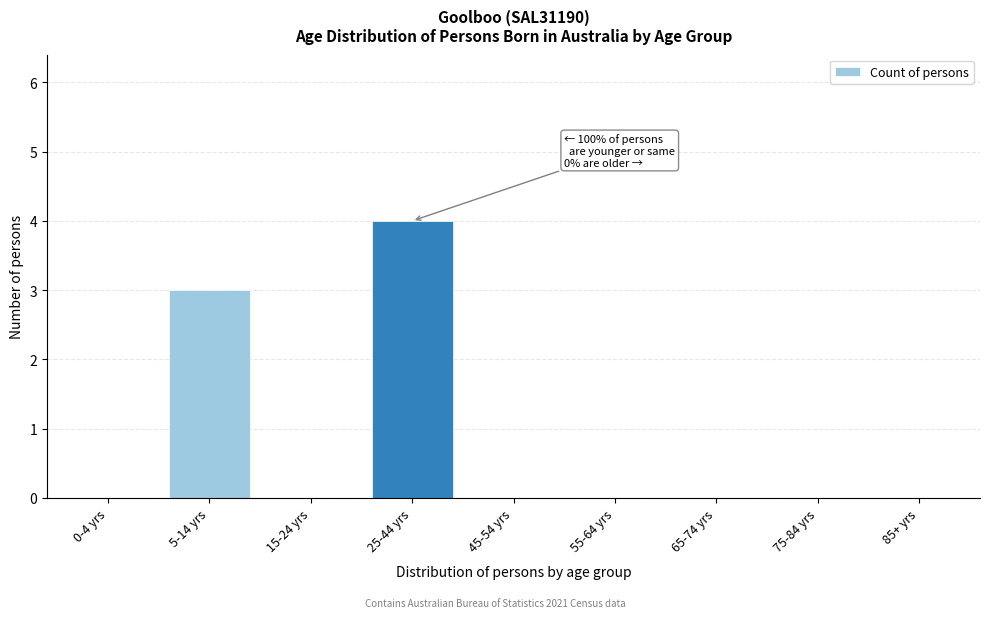

Reading left to right, extract all data points from this chart.

0-4 yrs=0	5-14 yrs=3	15-24 yrs=0	25-44 yrs=4	45-54 yrs=0	55-64 yrs=0	65-74 yrs=0	75-84 yrs=0	85+ yrs=0